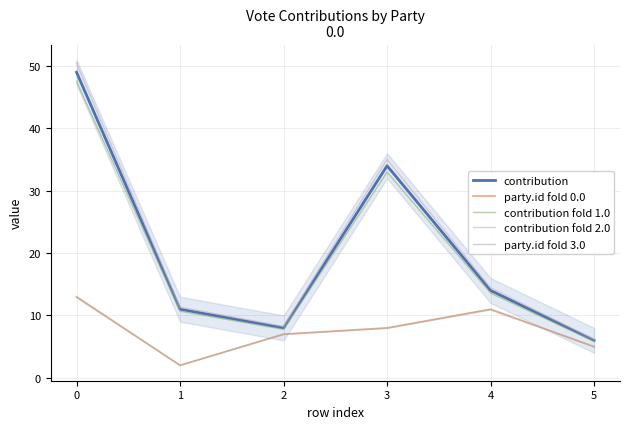

What is the difference between the contribution values at 0 and 2?

41.0